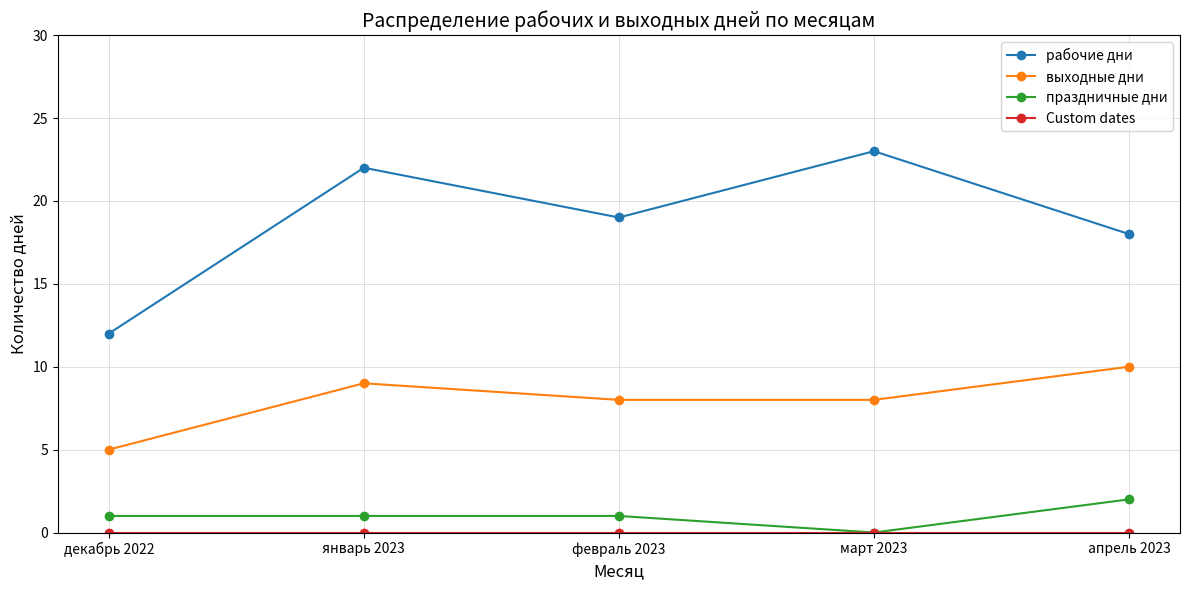

True or false: праздничные дни and рабочие дни cross at least once.

False